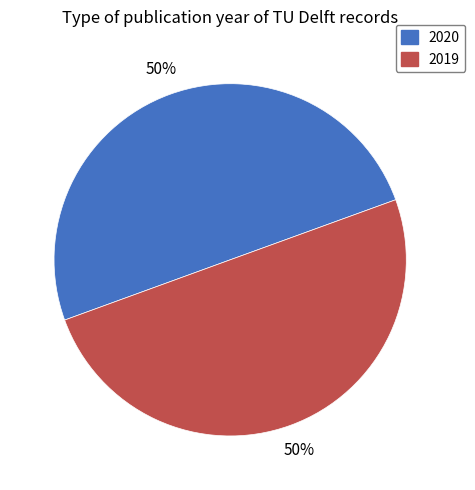

Is the sum of 2020 and 2019 greater than half?

Yes